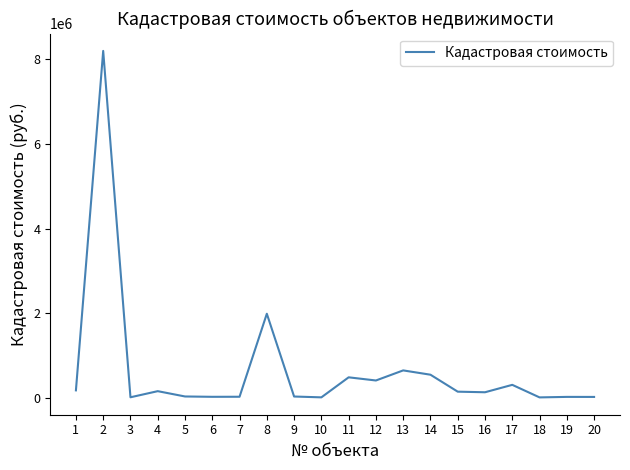

What is the average value?

665470.5